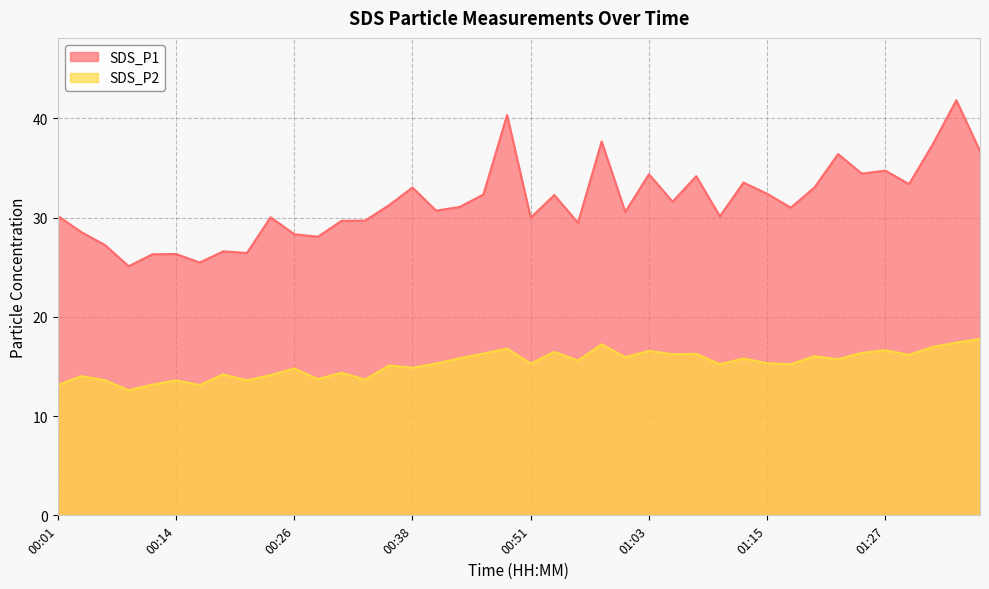

The value of SDS_P2 at 00:36 is 9.4. True or false?

False